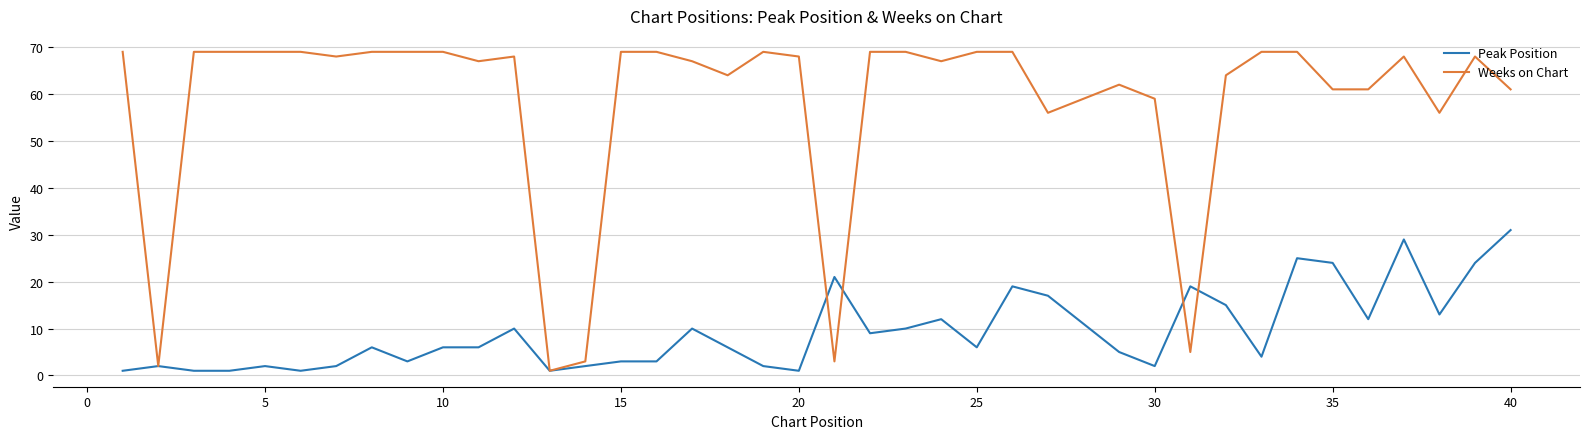

Which series has the largest range (max minus min)?

Weeks on Chart